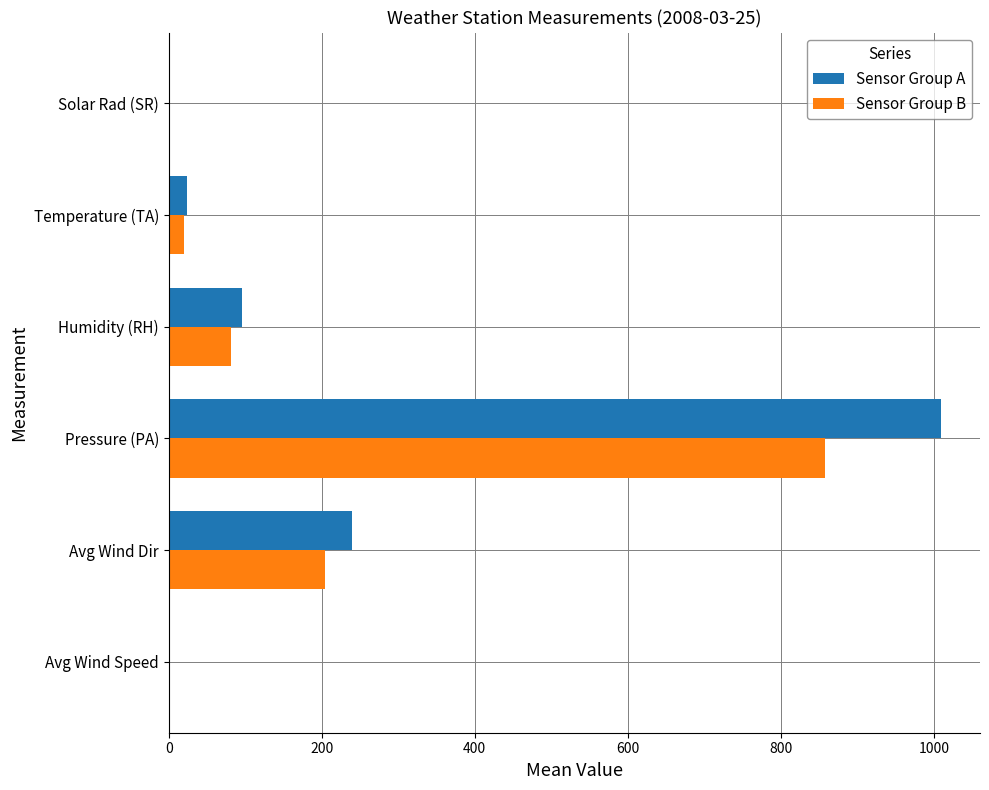

Which series changed the most between Humidity (RH) and Temperature (TA)?

Sensor Group A